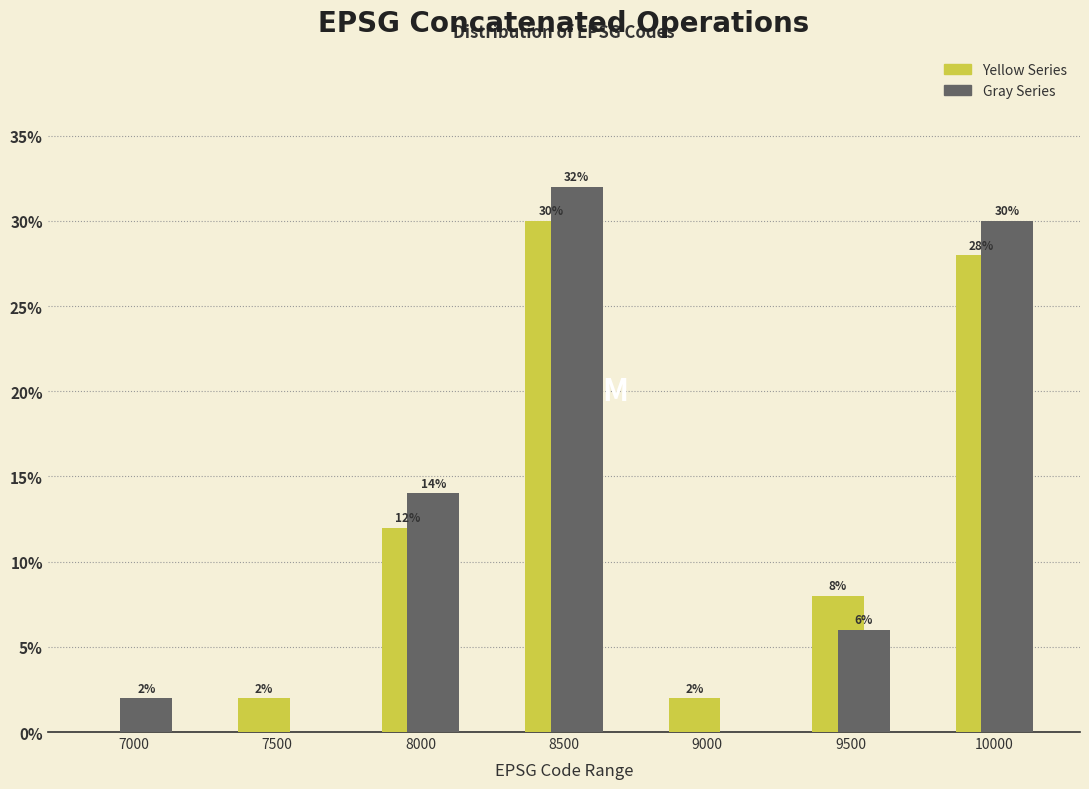

At which category is the sum across all series the highest?

8500